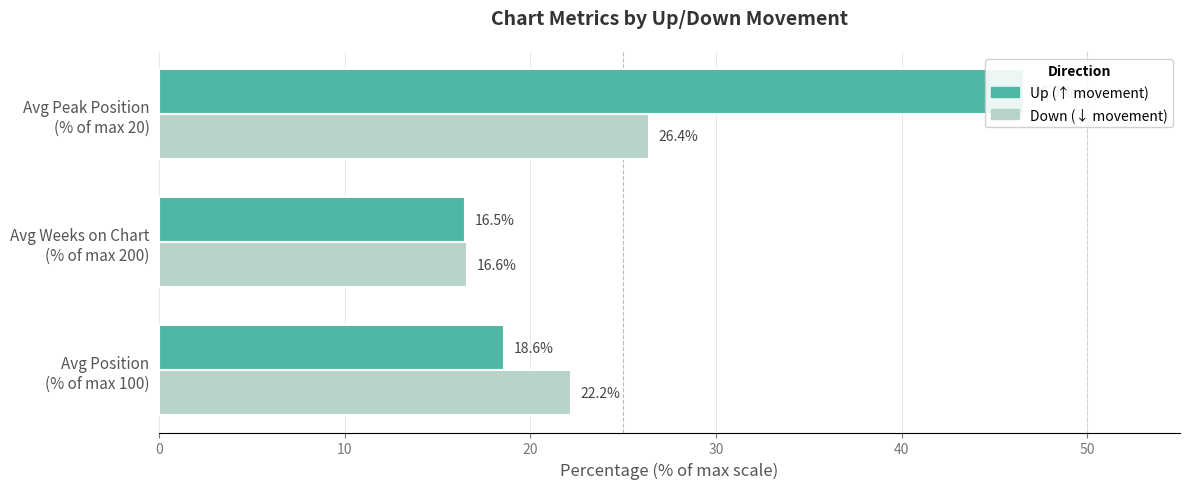

What is the minimum value for up?

16.5